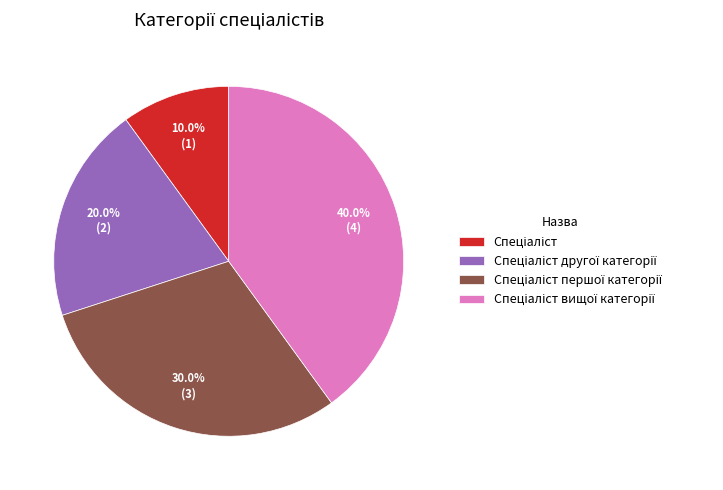

Does any single category account for the majority?

No